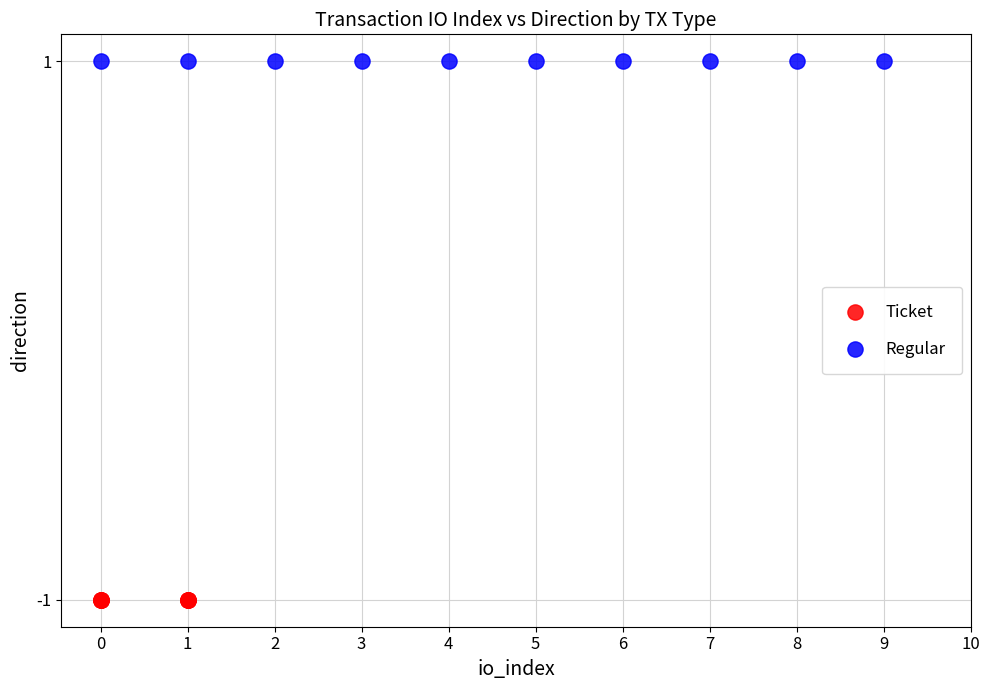

Which series reaches the maximum Y coordinate?

Regular